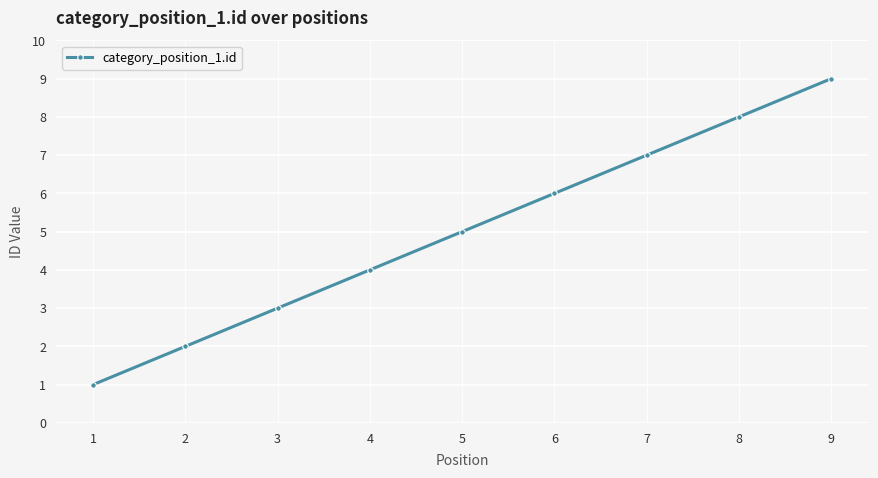

What is the value of the 7th point from the left?

7